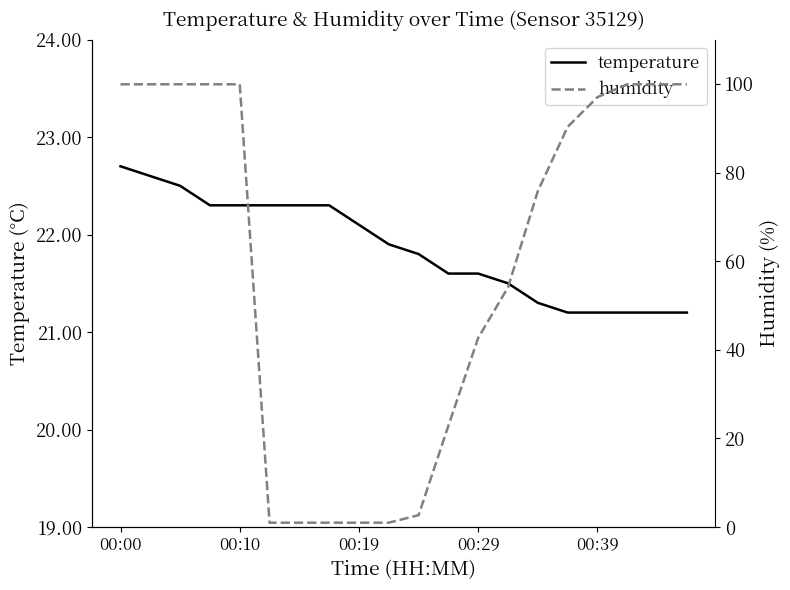

Which series has the widest spread of values?

humidity